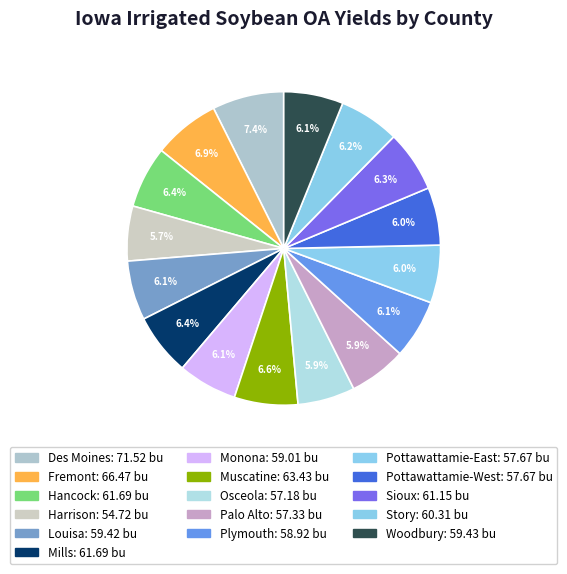

Approximately how many times larger is the value at Monona compared to Osceola?

1.0